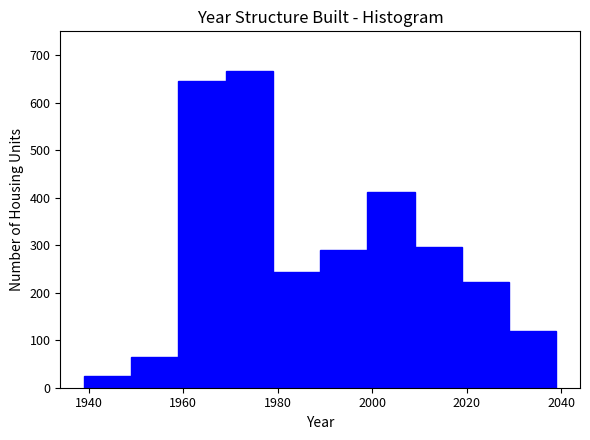

Which range on the x-axis has the tallest bar?

1969 to 1979